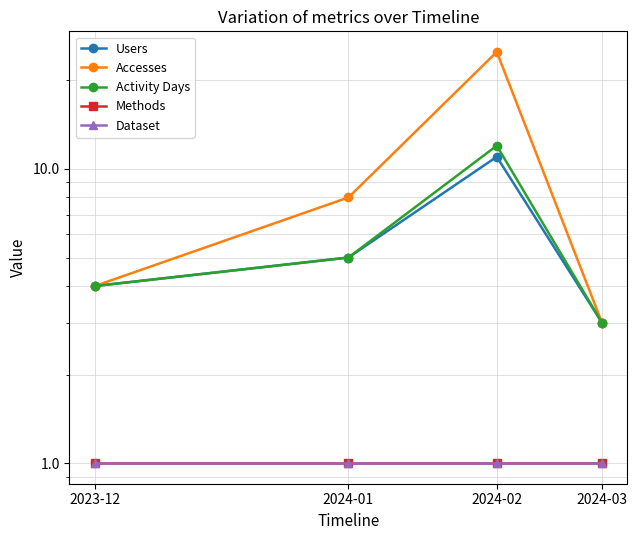

Reading right to left, transcribe all the data shown in this chart.

Users: 3	11	5	4
Accesses: 3	25	8	4
Activity Days: 3	12	5	4
Methods: 1	1	1	1
Dataset: 1	1	1	1